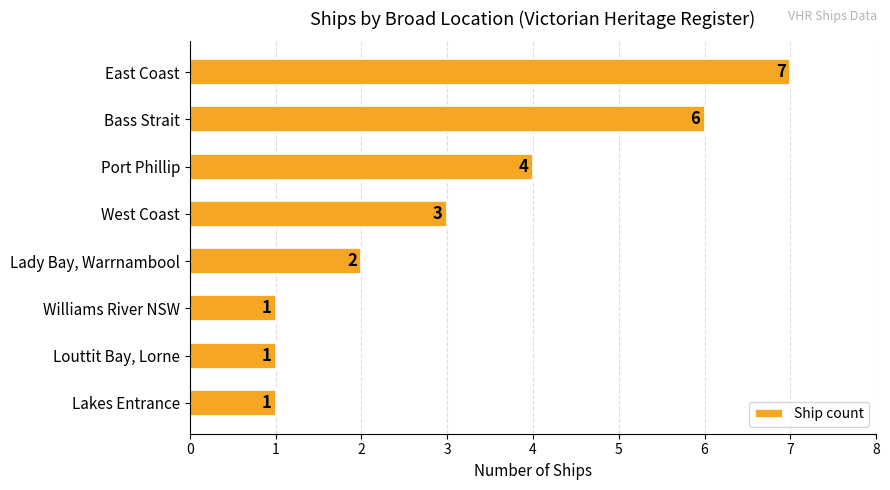

How many data points does each series have?

8